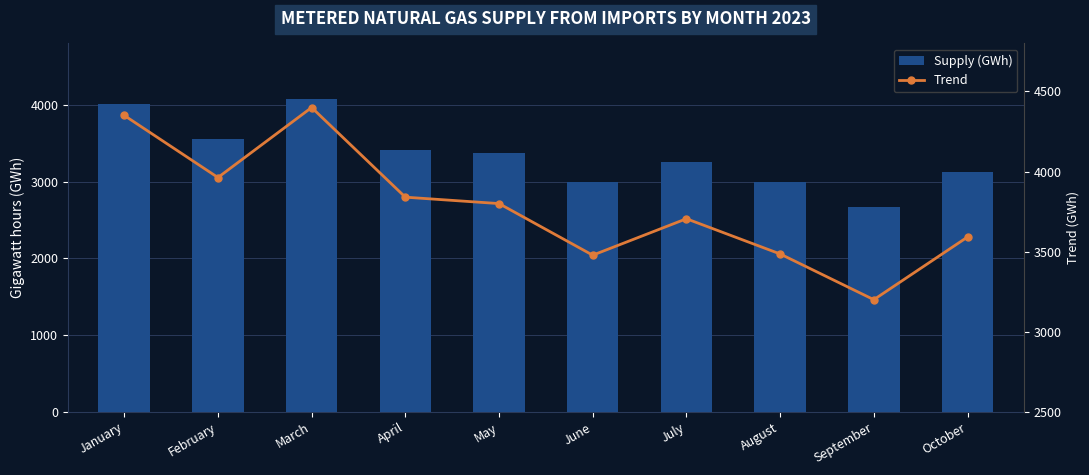

Is it true that Trend equals 4400.0 at March?

True